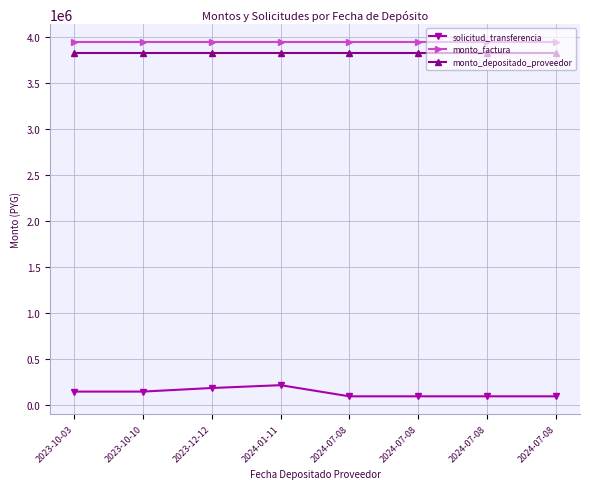

How many values in the solicitud_transferencia series are below 146697?

4